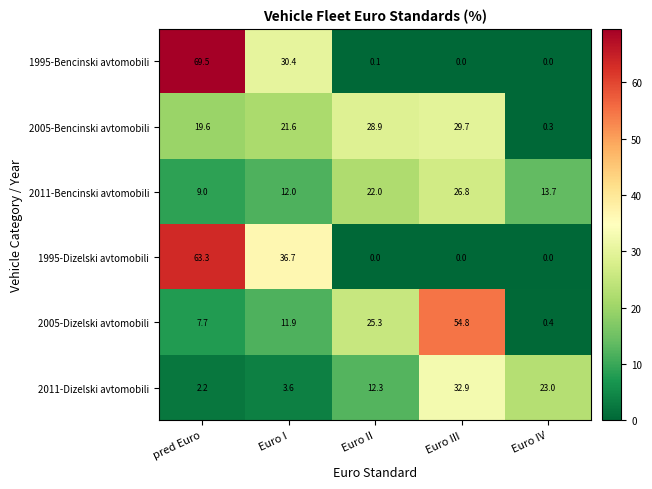

At which category is the sum across all series the highest?

pred Euro